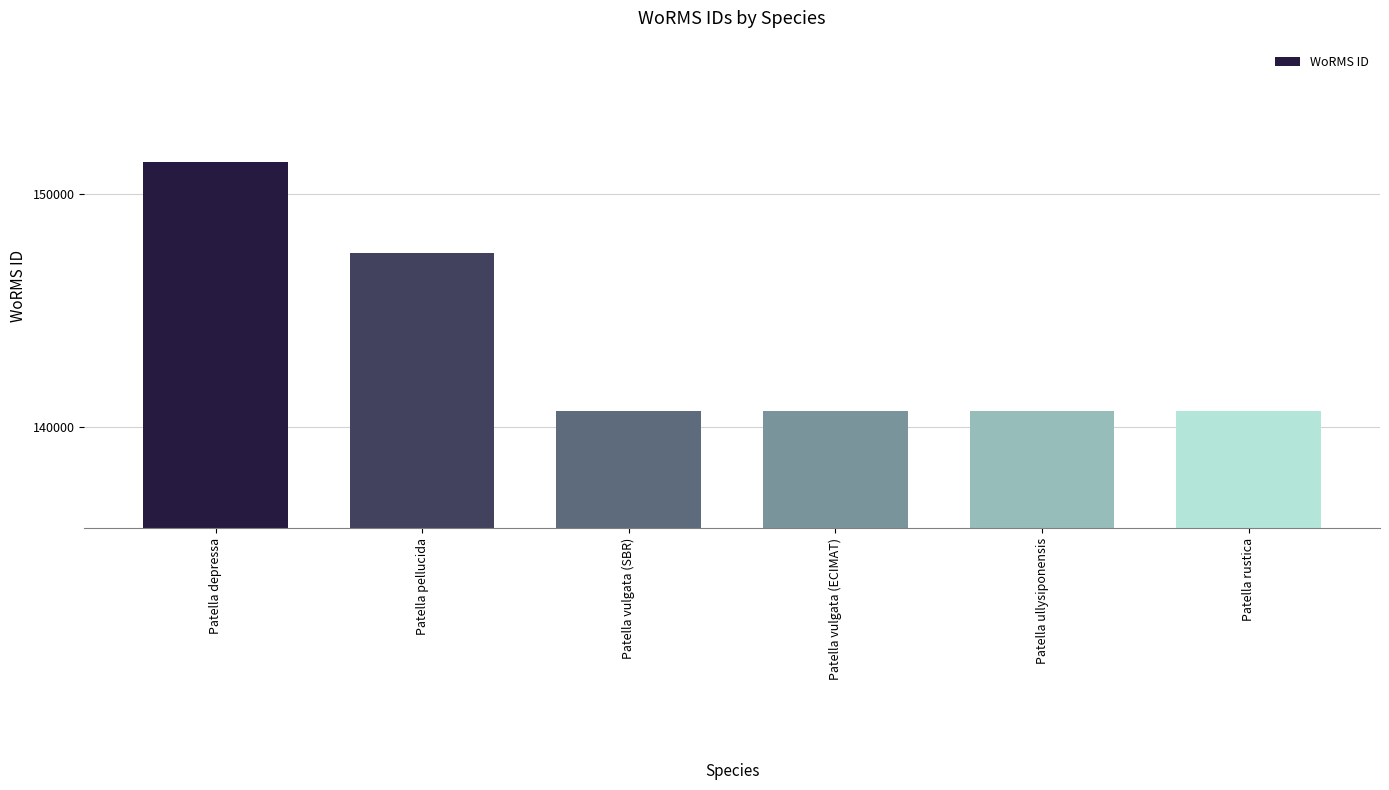

What is the change in value from Patella pellucida to Patella rustica?

-6776